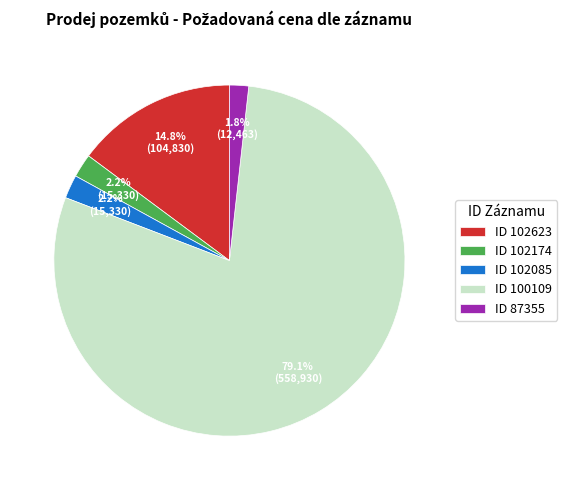

Which slice is the largest?

ID 100109